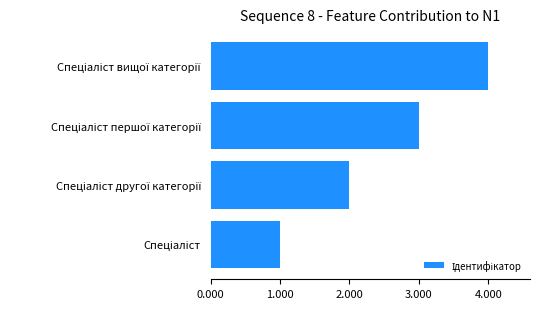

What is the difference between the maximum and minimum values?

3